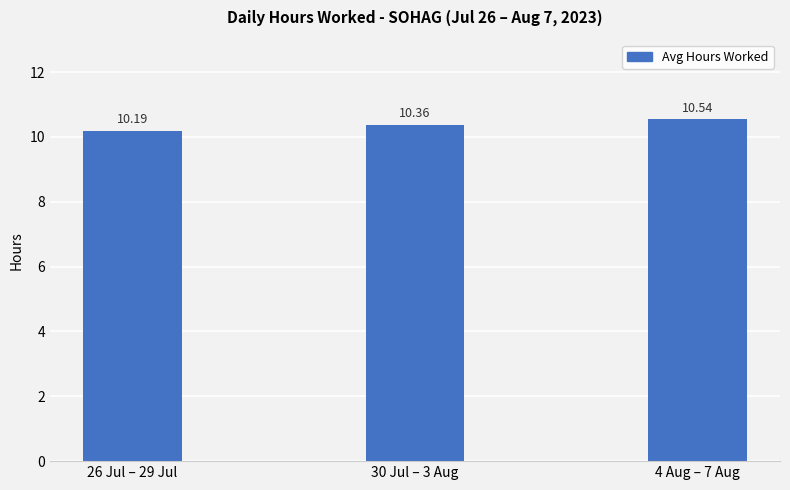

The chart shows a value of 17.1 at 26 Jul – 29 Jul. True or false?

False